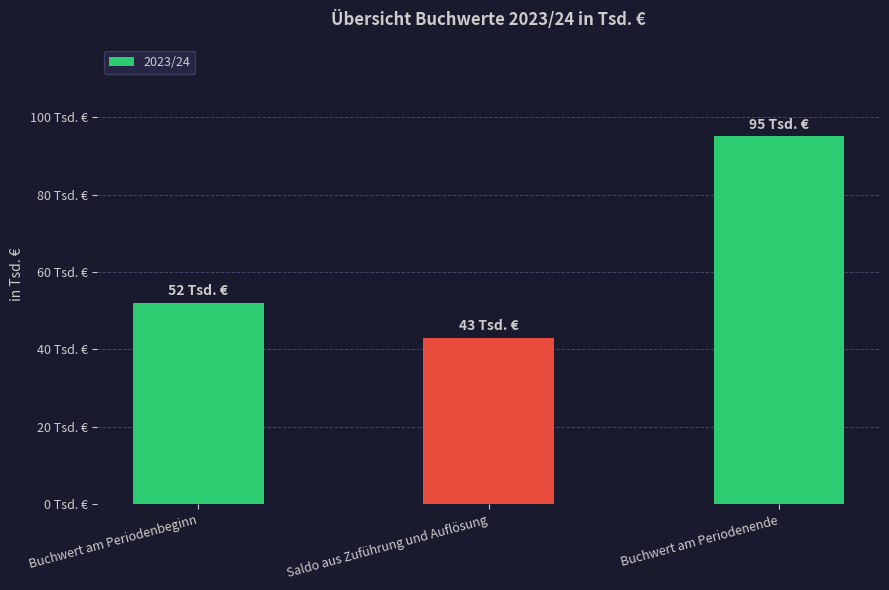

Does the chart contain any negative values?

No